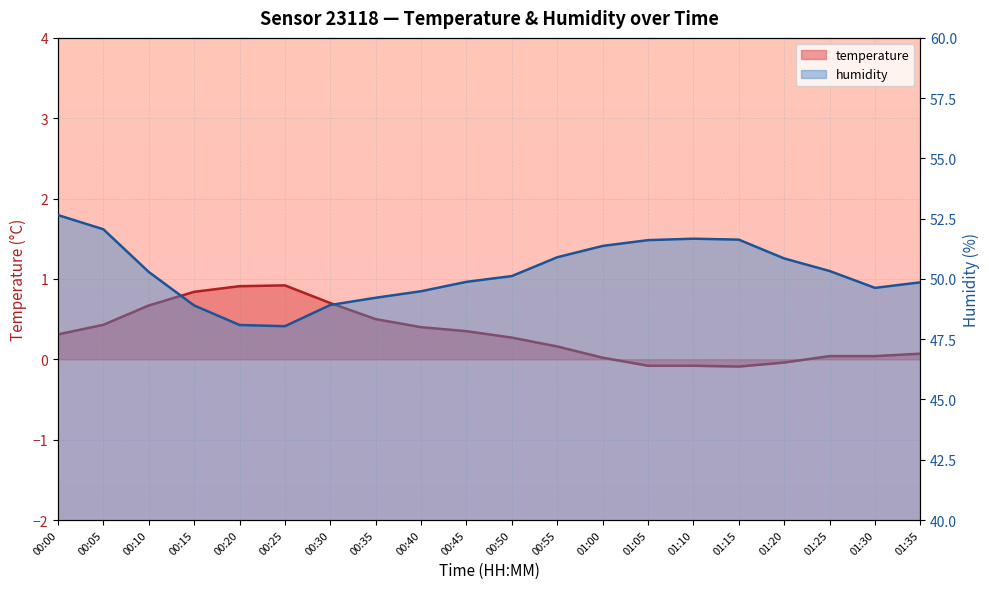

What is the sum of the humidity values at 01:30 and 00:15?

98.5